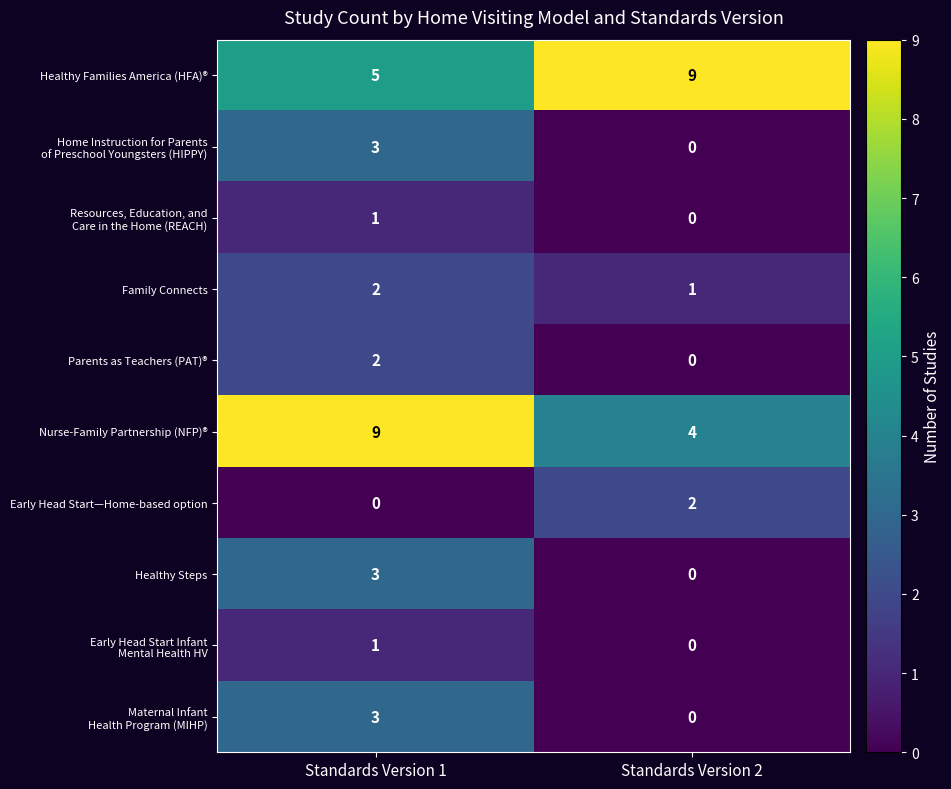

The value of Healthy Steps at Standards Version 1 is 5. True or false?

False